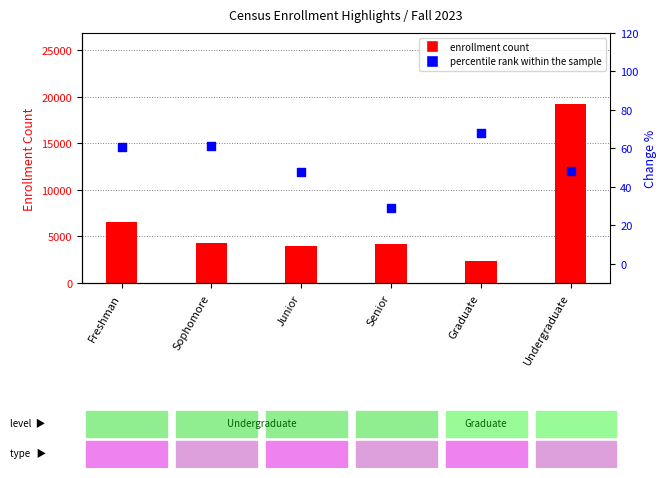

Which series has the widest spread of Y values?

enrollment count